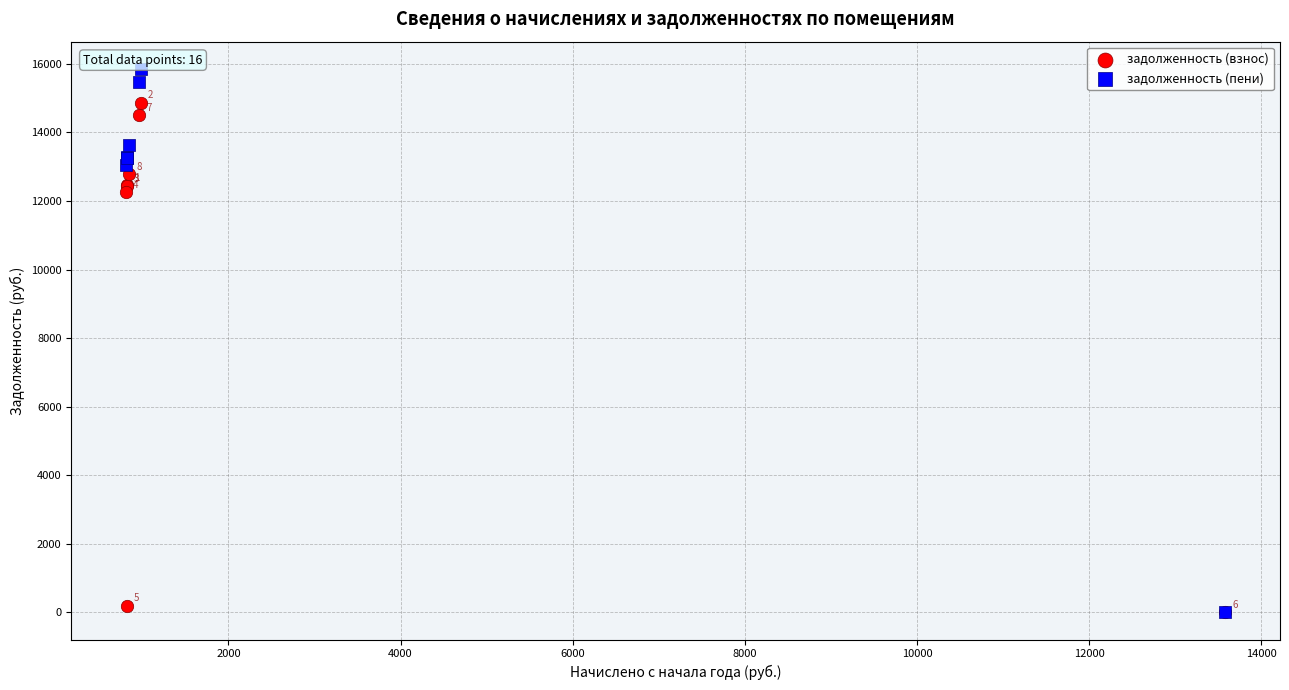

Which series contains the highest Y value?

задолженность (пени)